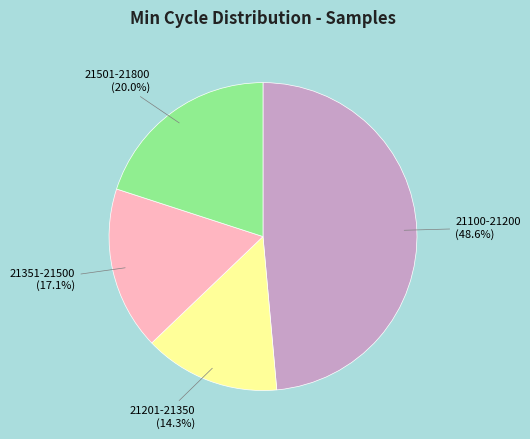

Is there a majority slice in this chart?

No